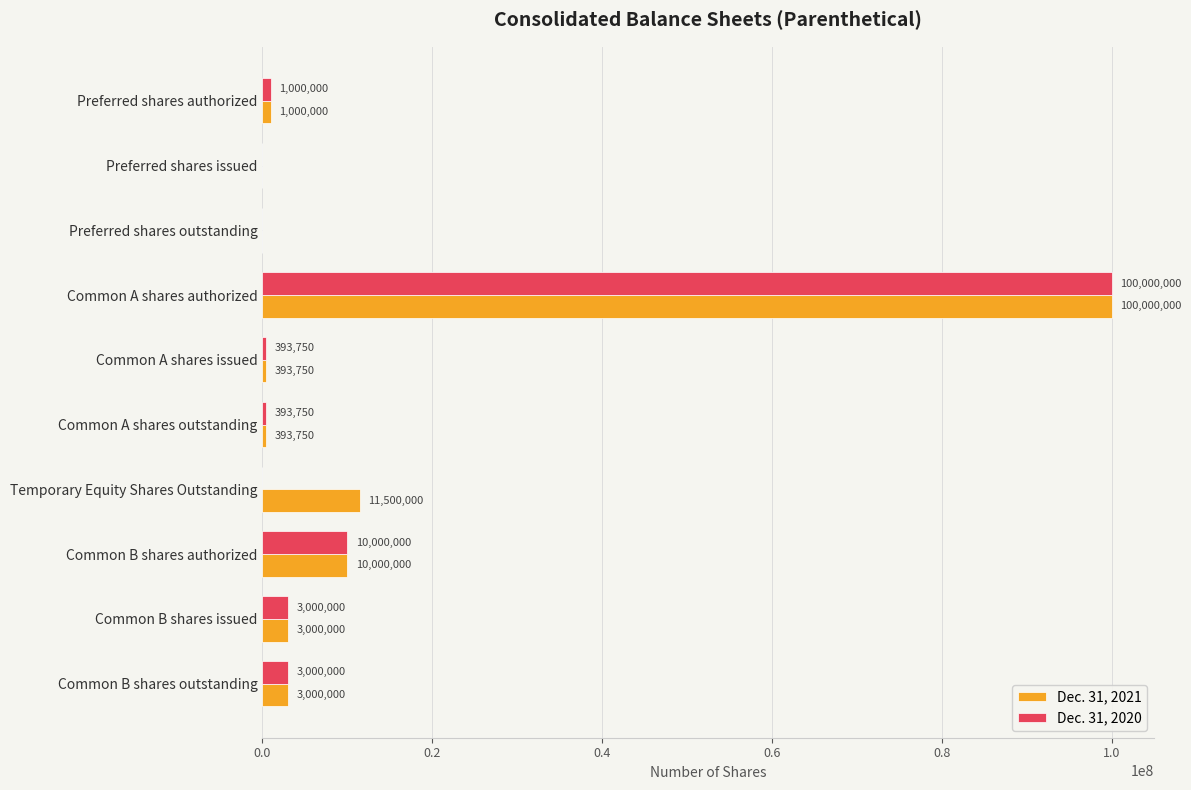

True or false: Dec. 31, 2021 has a value of 100000000 at Common A shares authorized.

True